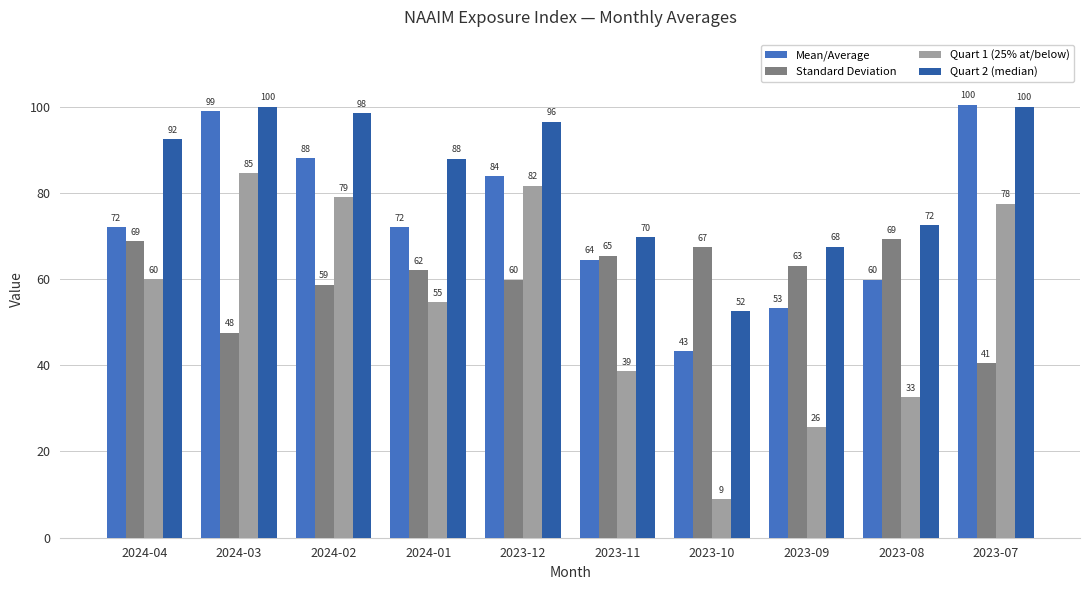

Which series has the largest range (max minus min)?

Quart 1 (25% at/below)